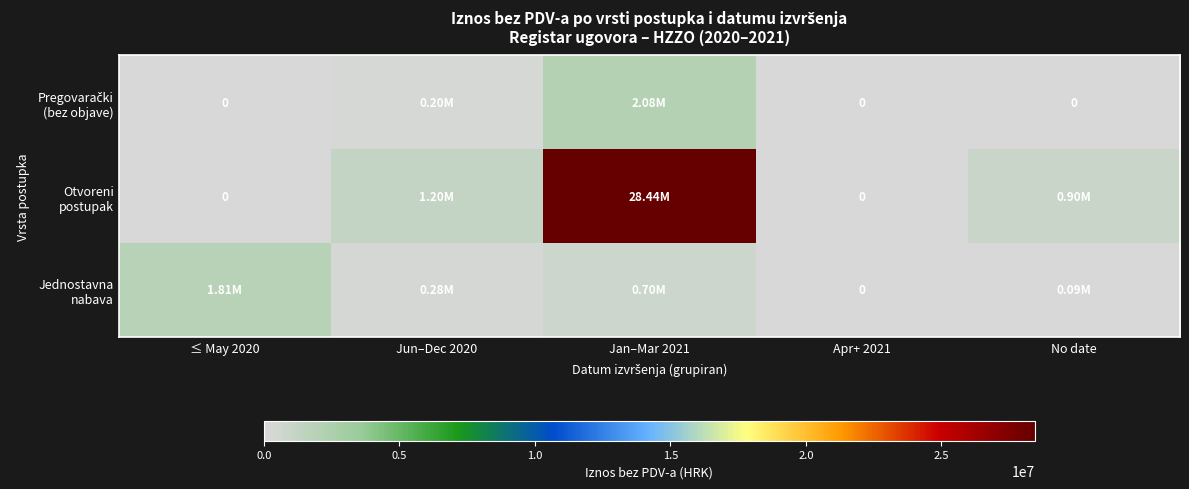

Where does the Otvoreni postupak series first go above 899200?

Jun–Dec 2020